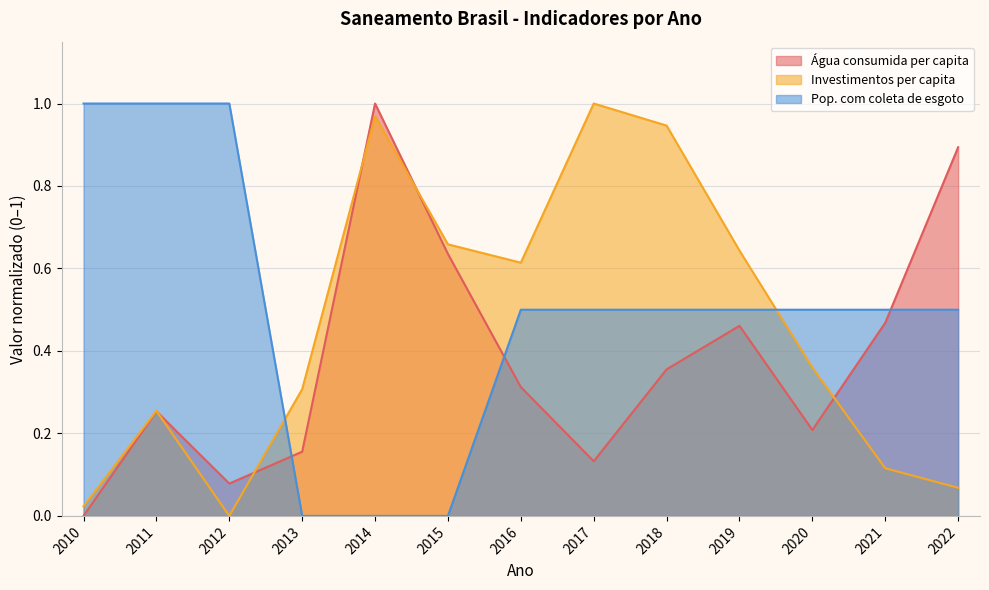

At which category is the sum across all series the highest?

2014